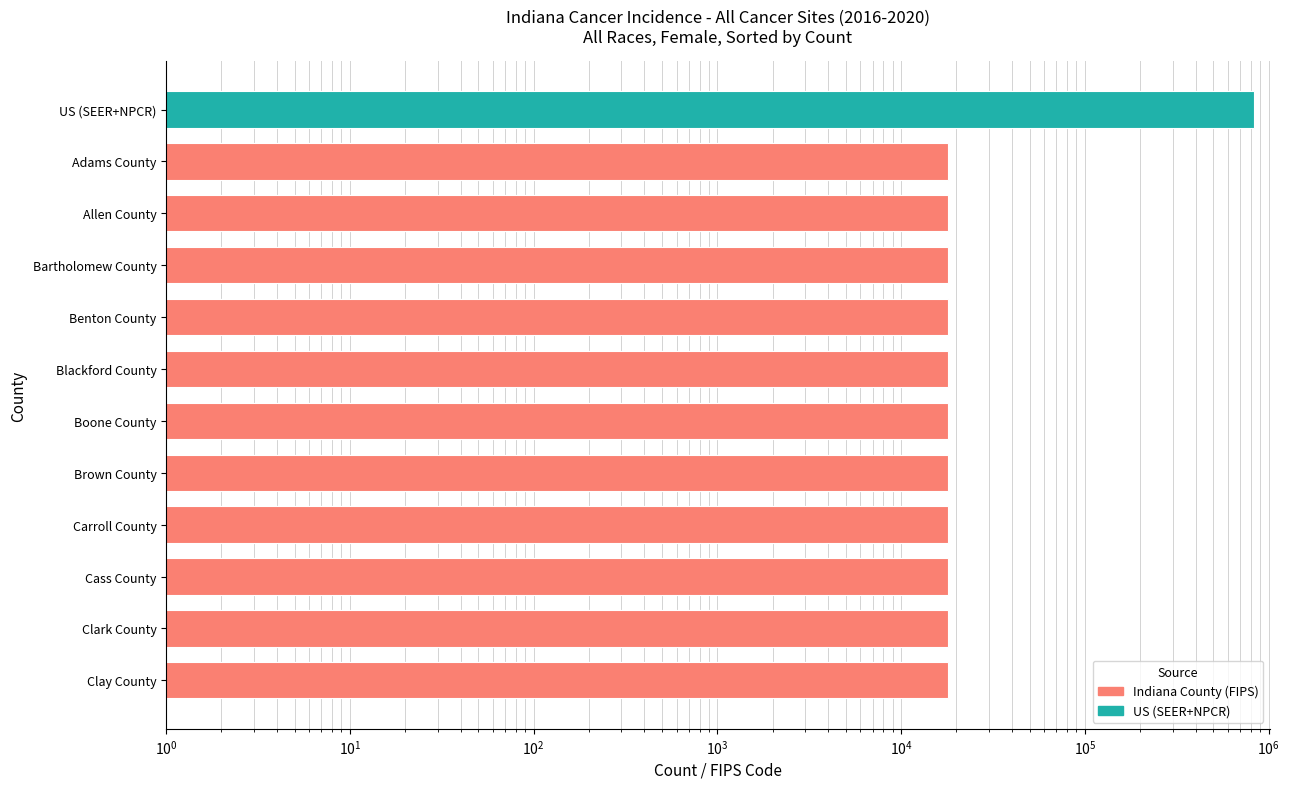

Does the chart contain stacked bars?

No